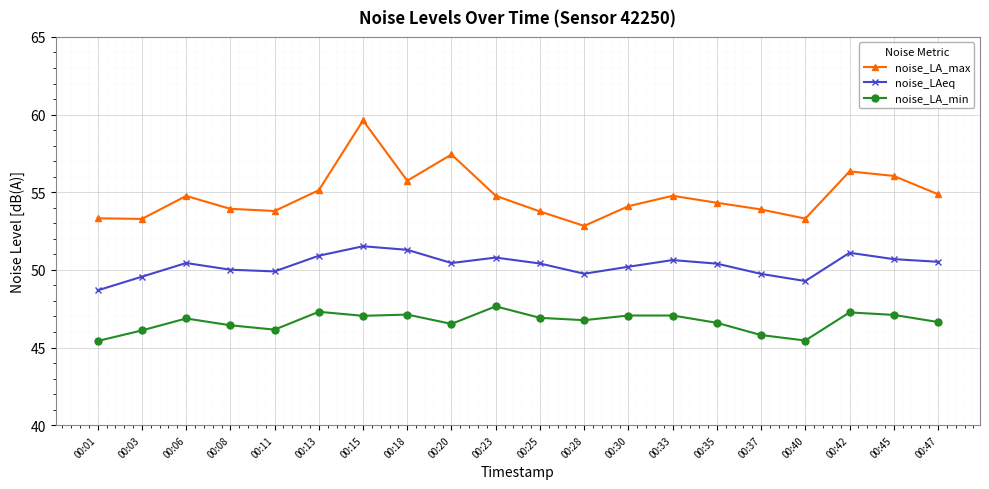

Is the value of noise_LA_max at 00:20 greater than the value of noise_LA_min at 00:20?

Yes